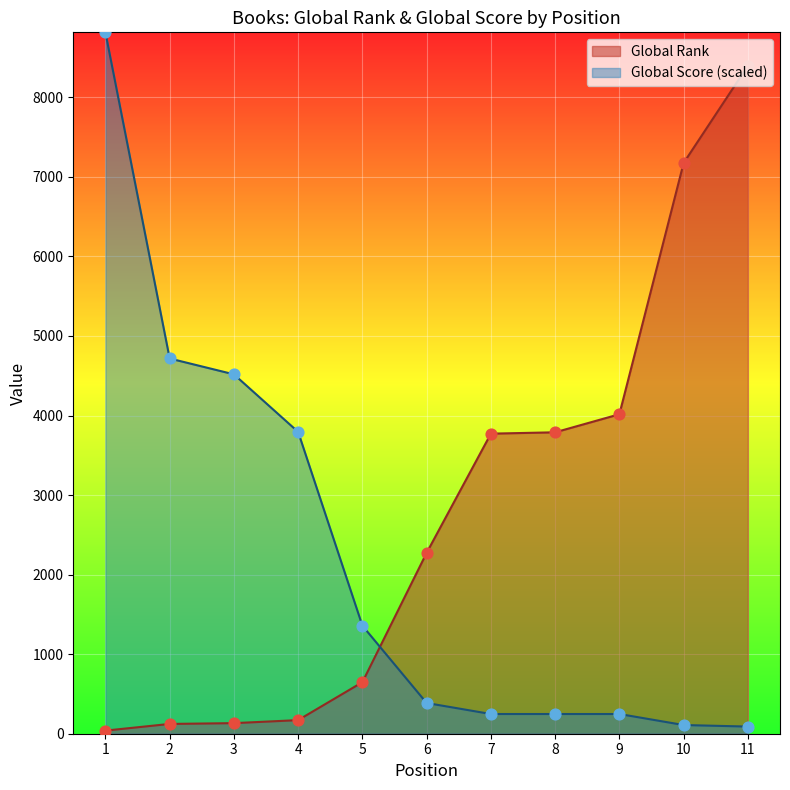

What is the total value across all series at 4?

3964.9